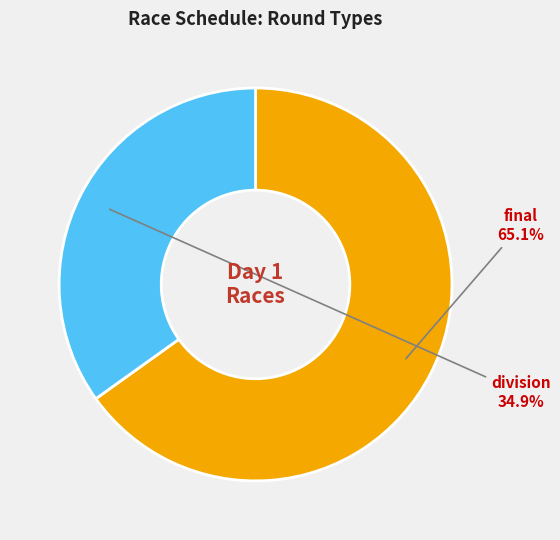

How many segments does this pie chart have?

2